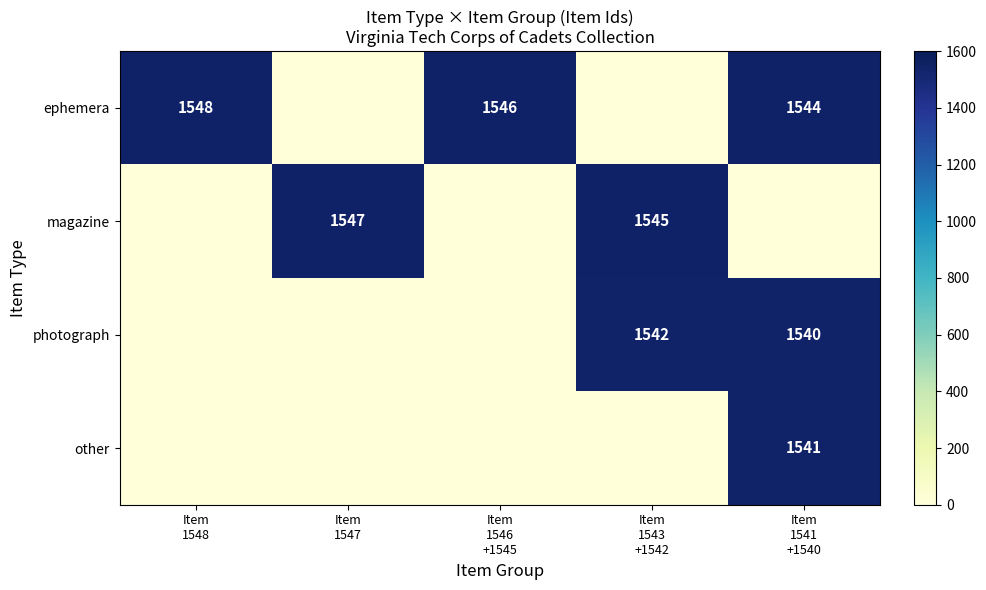

The value of magazine at Item 1543 +1542 is 482. True or false?

False